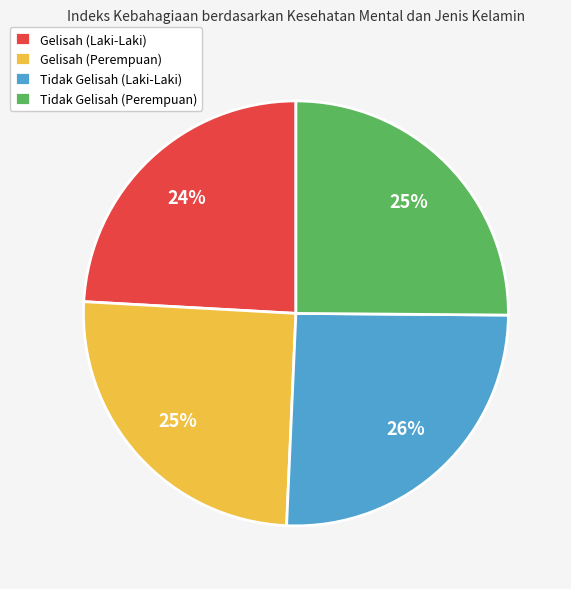

To the nearest percent, what is the difference between the Gelisah (Laki-Laki) and Tidak Gelisah (Perempuan) slice percentages?

1%